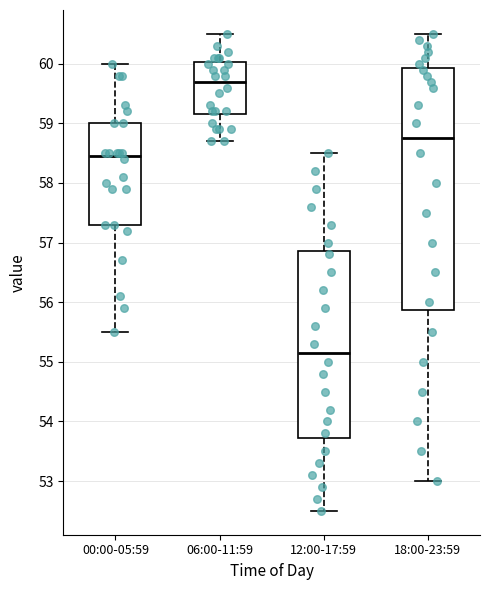

Reading left to right, read every box against the y-axis: the position of its median line, the range the box covers, and the ends of its whiskers. The values are not printed on the chart, so give them approximately, as read against the axis.

00:00-05:59: median 58.5, box 57.3 to 59.0, whiskers 55.5 to 60.0
06:00-11:59: median 59.7, box 59.2 to 60.0, whiskers 58.7 to 60.5
12:00-17:59: median 55.2, box 53.7 to 56.9, whiskers 52.5 to 58.5
18:00-23:59: median 58.8, box 55.9 to 59.9, whiskers 53.0 to 60.5